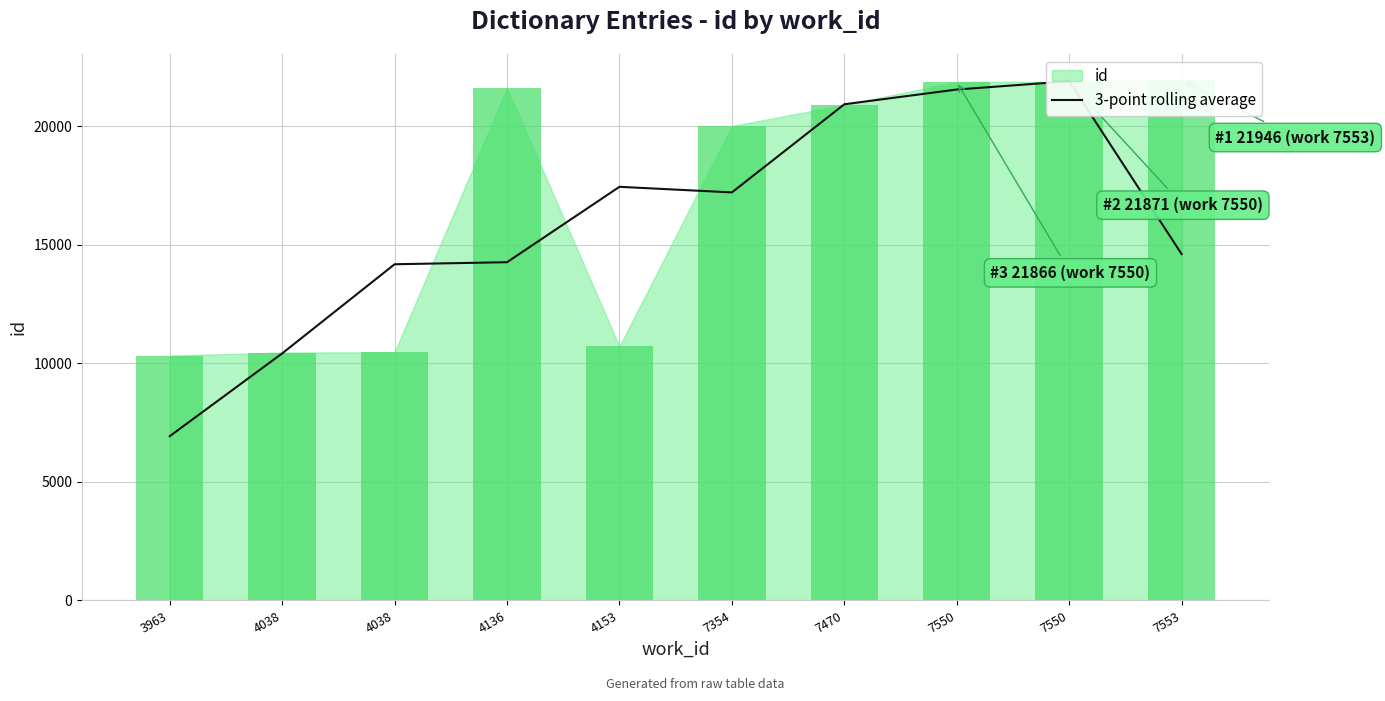

True or false: the data shows 20924.0 at 7470.

True